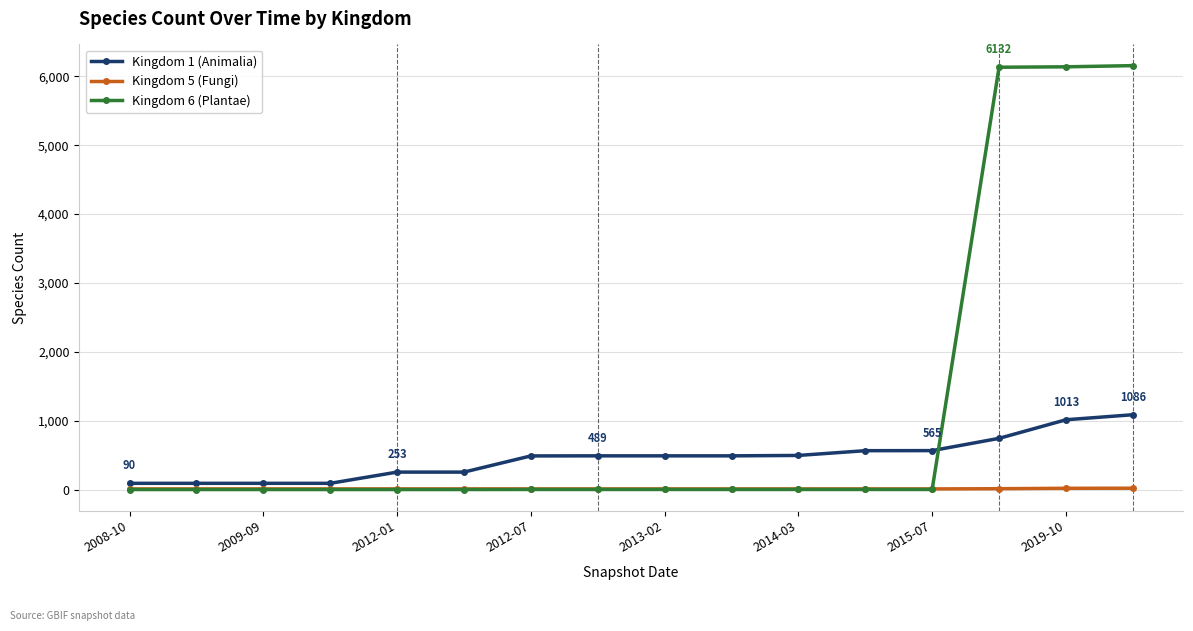

Which series has the largest total across all categories?

Kingdom 6 (Plantae)